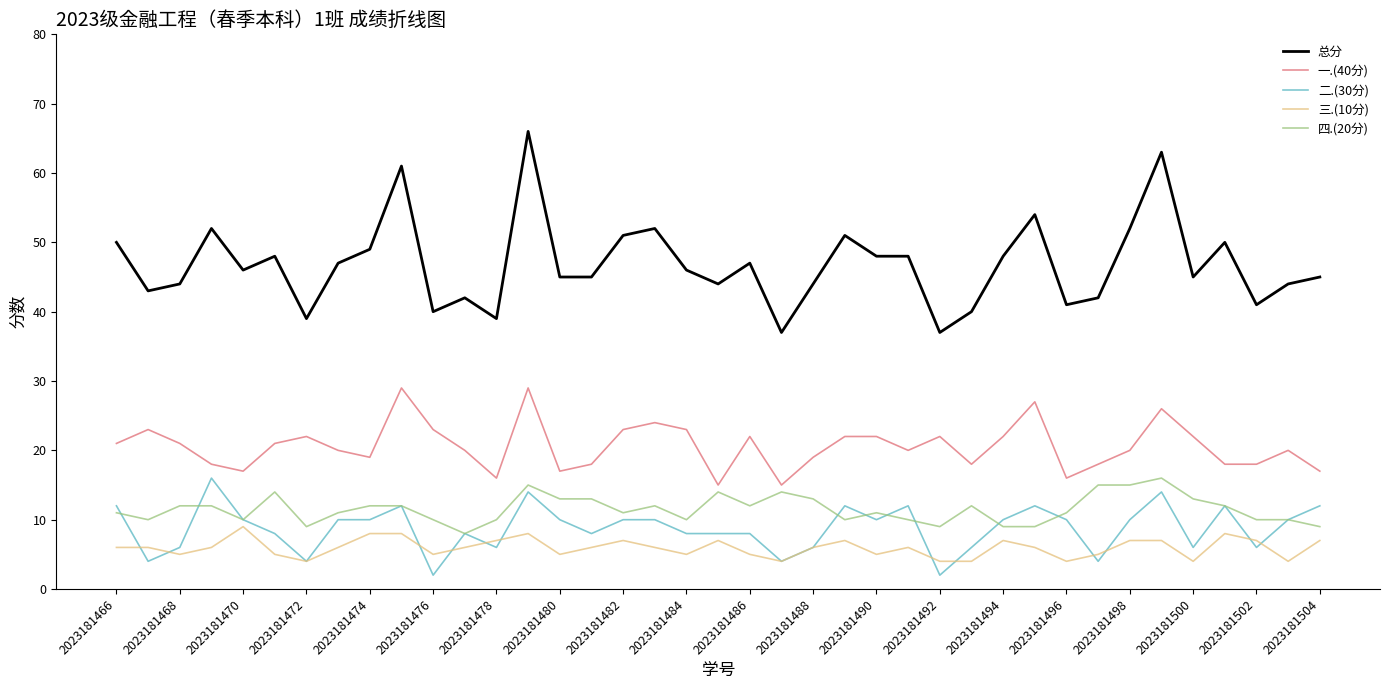

Which series has the widest spread of values?

总分